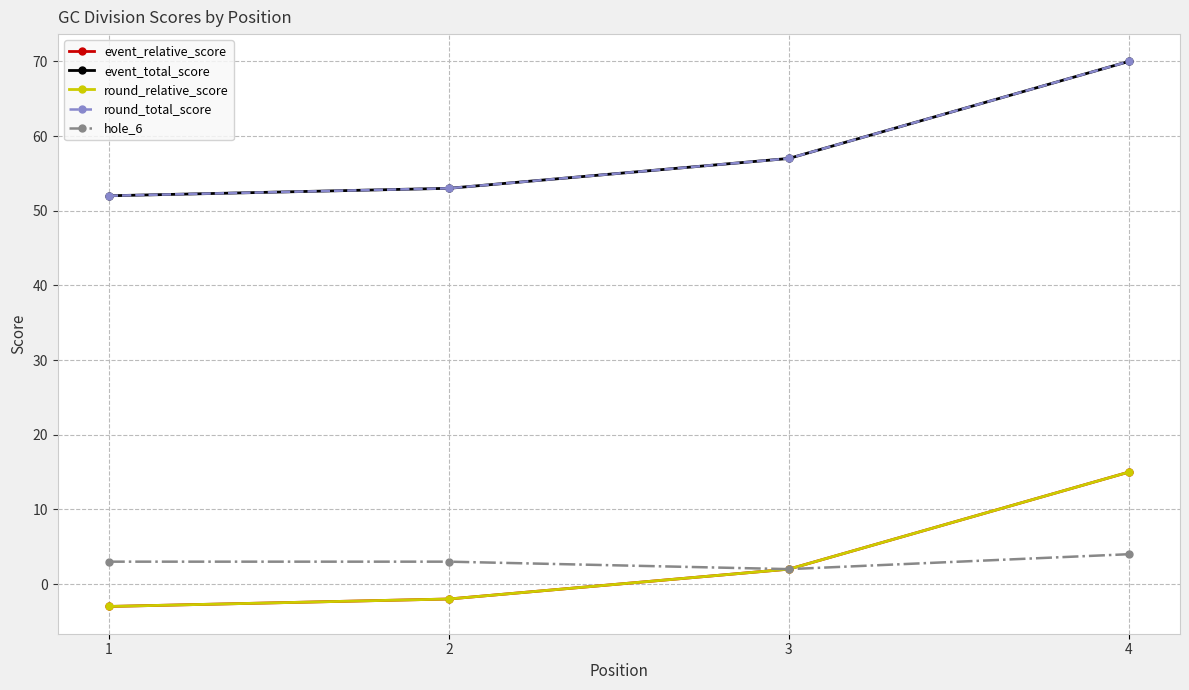

Reading left to right, transcribe all the data shown in this chart.

event_relative_score: -3	-2	2	15
event_total_score: 52	53	57	70
round_relative_score: -3	-2	2	15
round_total_score: 52	53	57	70
hole_6: 3	3	2	4